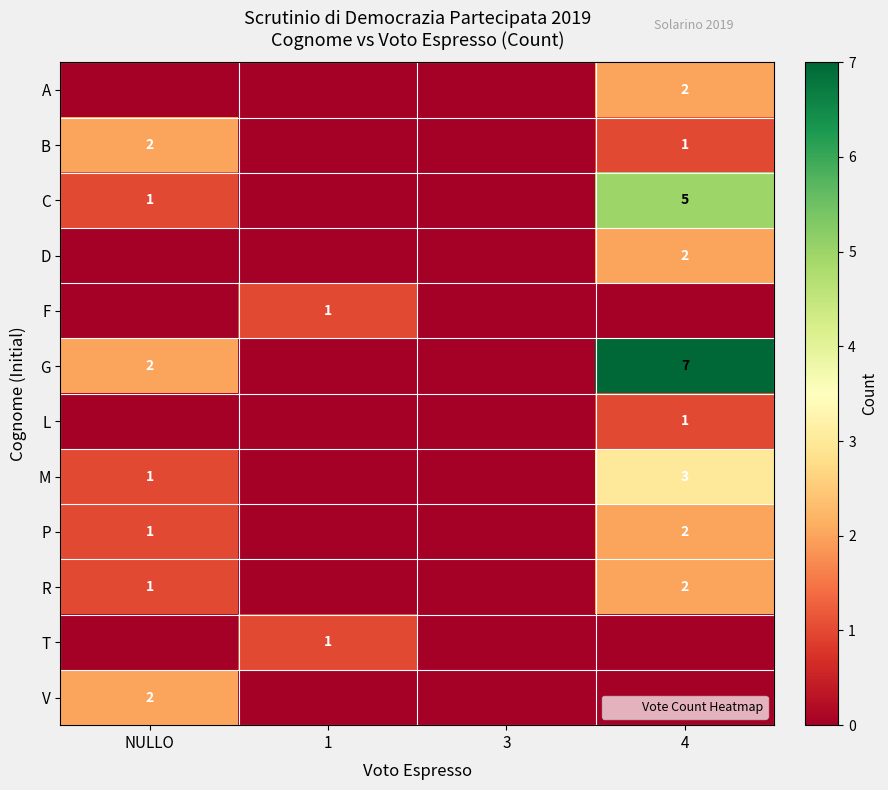

Is it true that V equals 0 at 4?

True